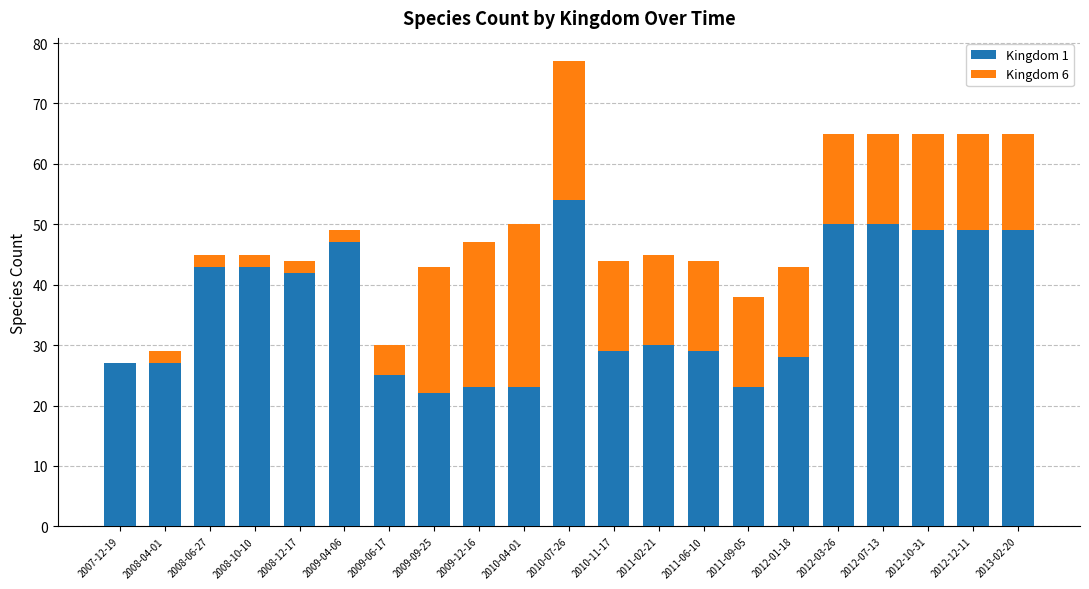

What are all the series names shown in the legend?

Kingdom 1, Kingdom 6